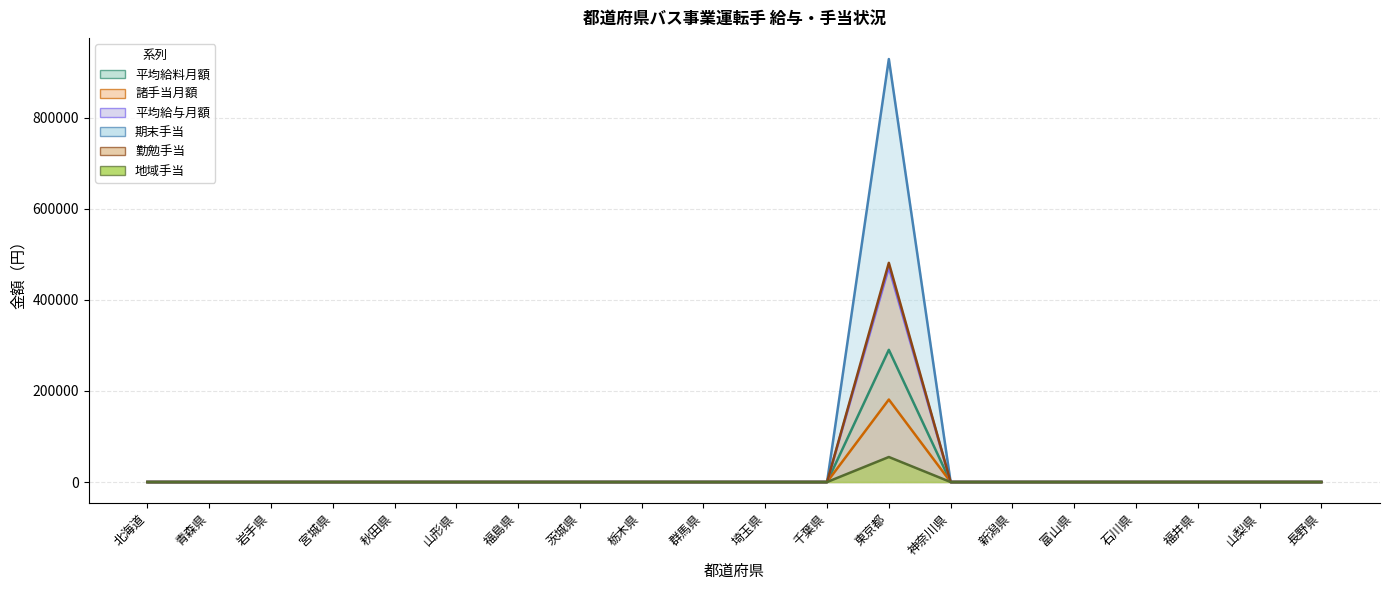

At which label is 平均給与月額 closest to 90593?

北海道